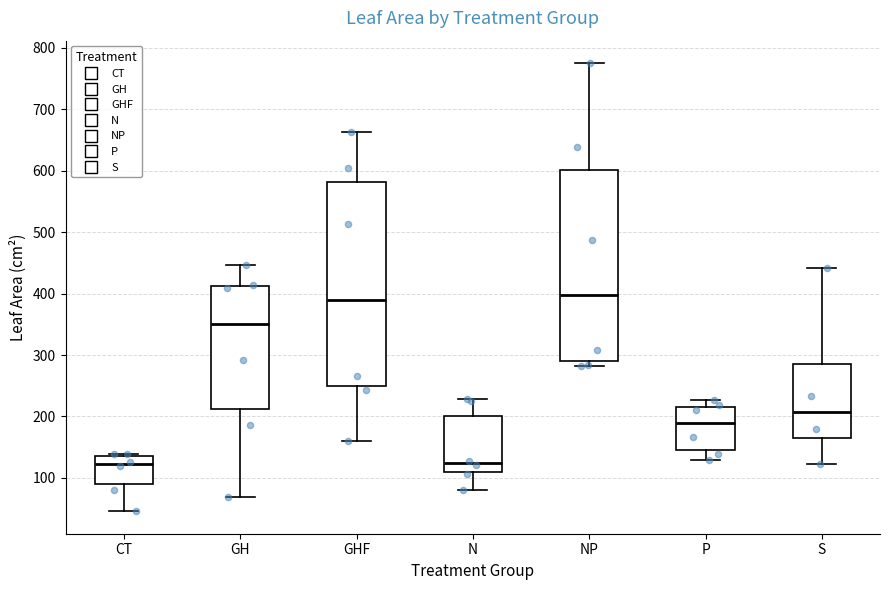

Reading left to right, read every box against the y-axis: the position of its median line, the range the box covers, and the ends of its whiskers. The values are not printed on the chart, so give them approximately, as read against the axis.

CT: median 120, box 90 to 130, whiskers 50 to 140
GH: median 350, box 210 to 410, whiskers 70 to 450
GHF: median 390, box 250 to 580, whiskers 160 to 660
N: median 120, box 110 to 200, whiskers 80 to 230
NP: median 400, box 290 to 600, whiskers 280 to 780
P: median 190, box 150 to 220, whiskers 130 to 230
S: median 210, box 170 to 290, whiskers 120 to 440